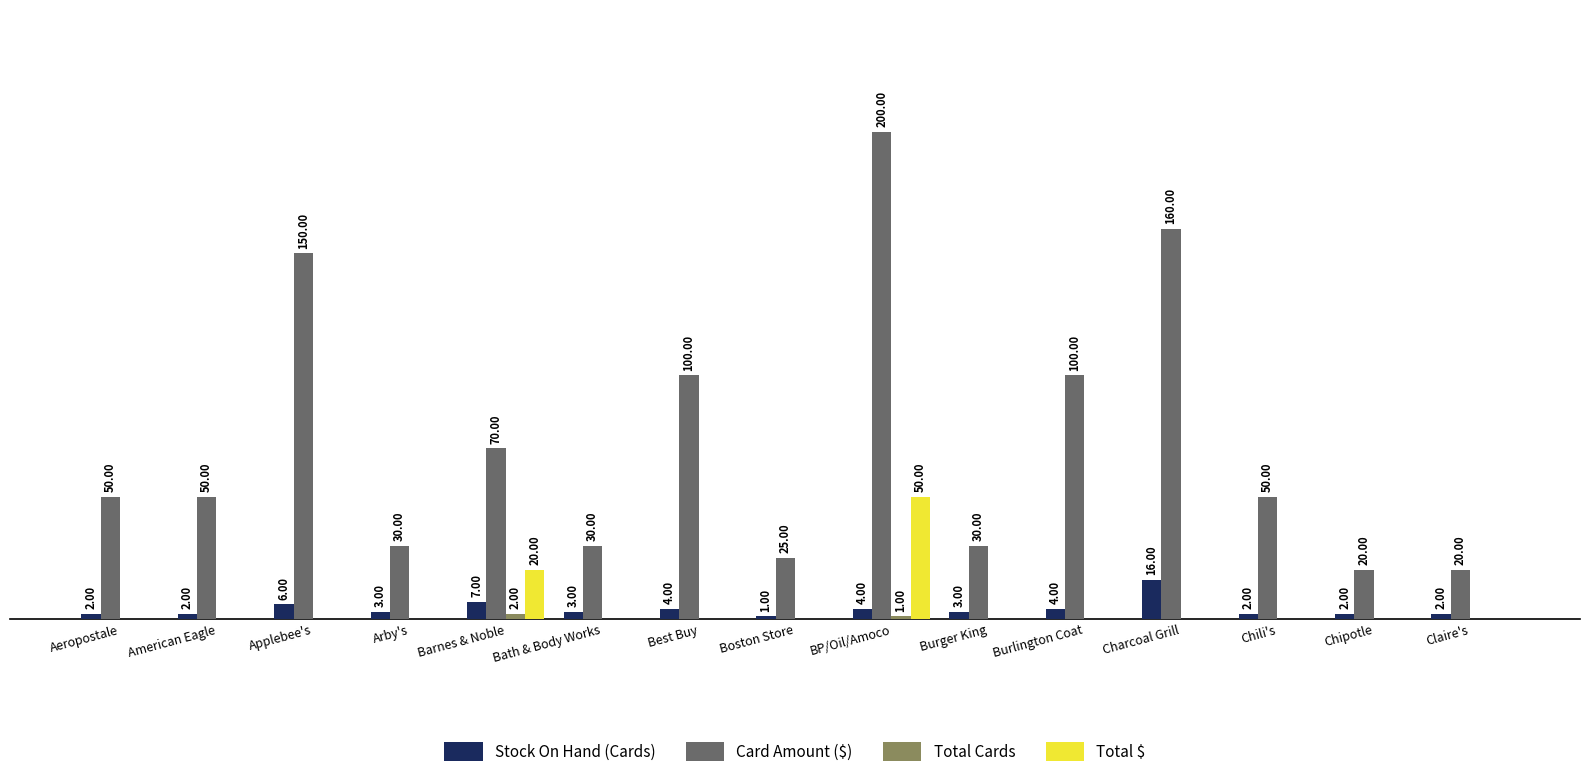

At which category is the sum across all series the highest?

BP/Oil/Amoco